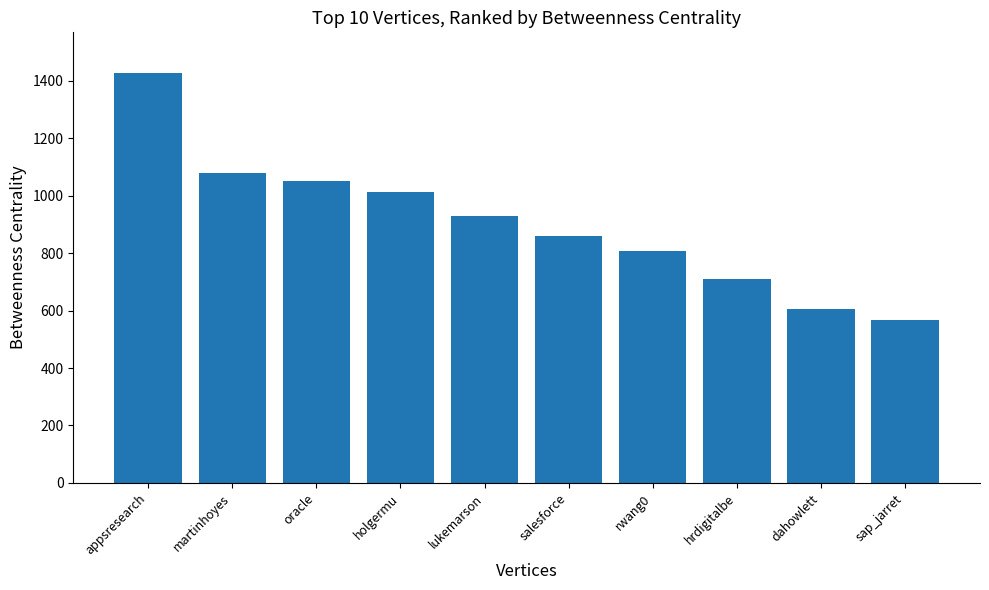

What is the change in value from oracle to sap_jarret?

-483.3